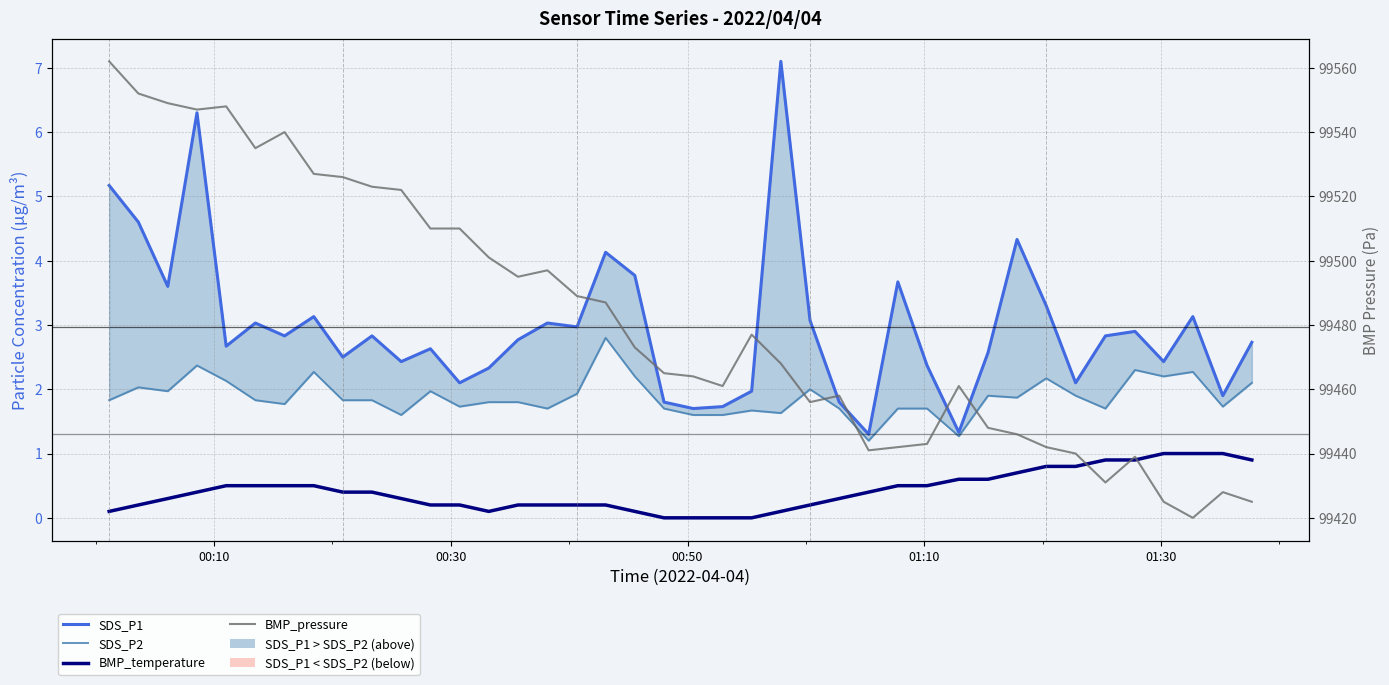

What are all the series names shown in the legend?

SDS_P1, SDS_P2, BMP_temperature, BMP_pressure